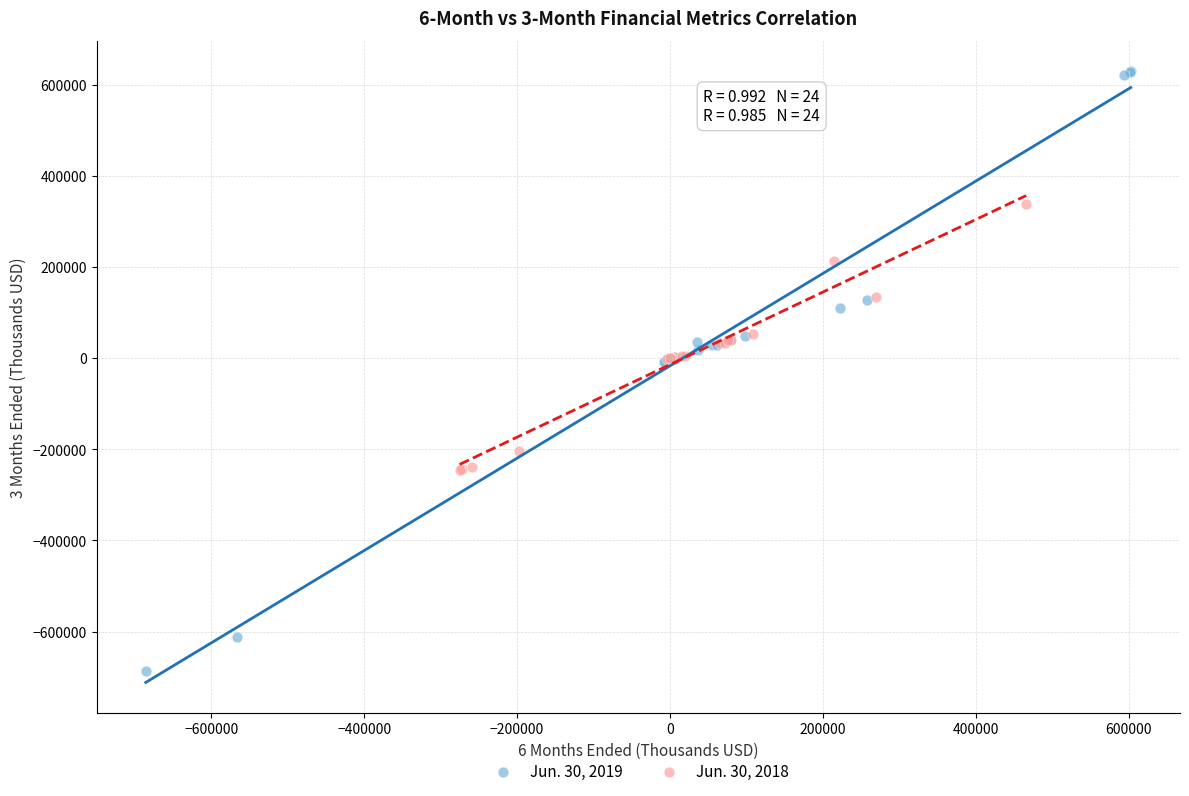

Which series has the widest spread of Y values?

Jun. 30, 2019